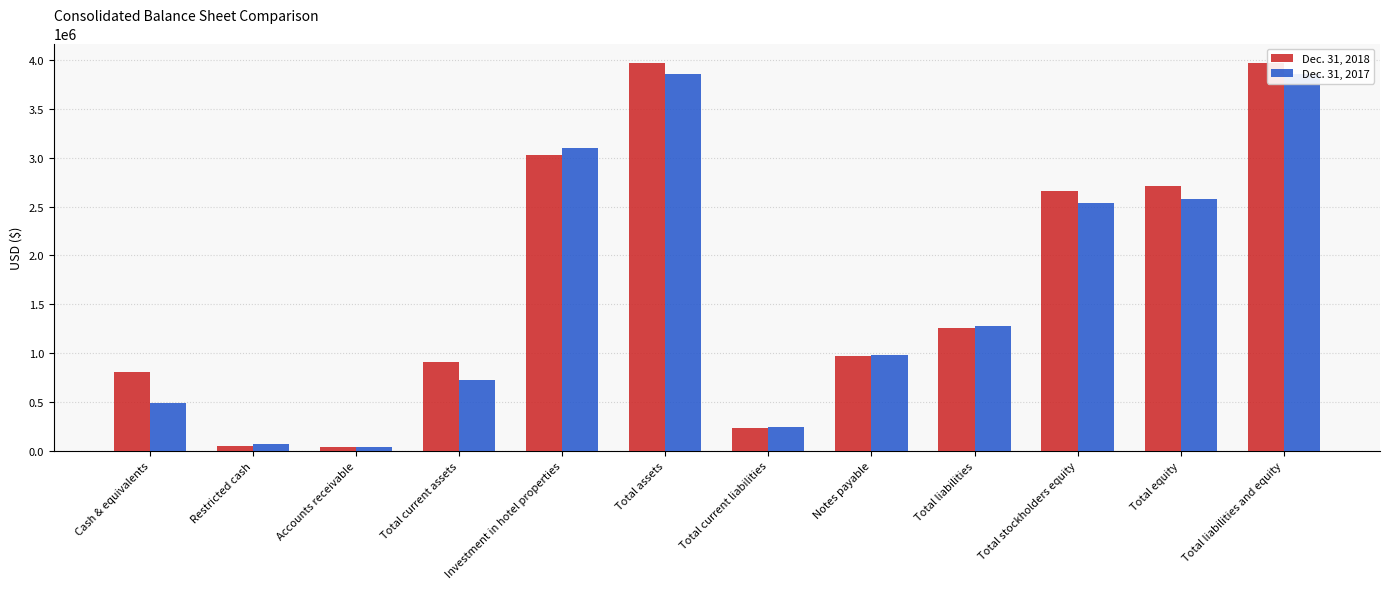

How many bars are there in total?

24